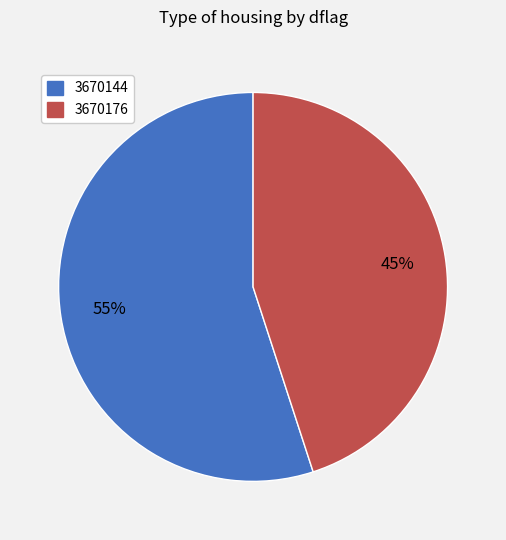

To the nearest percent, what is the average slice percentage?

50%